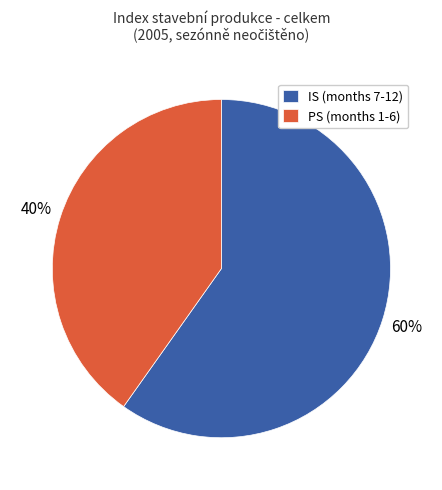

Do IS (months 7-12) and PS (months 1-6) together represent more than half of the pie?

Yes